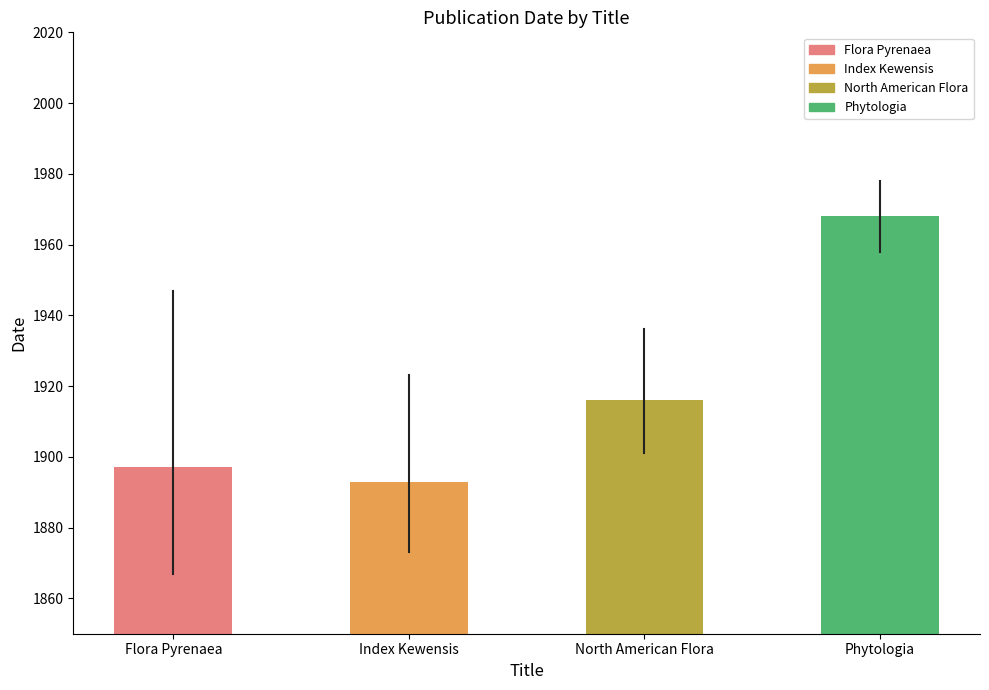

Rank the categories by value from lowest to highest.

Index Kewensis, Flora Pyrenaea, North American Flora, Phytologia